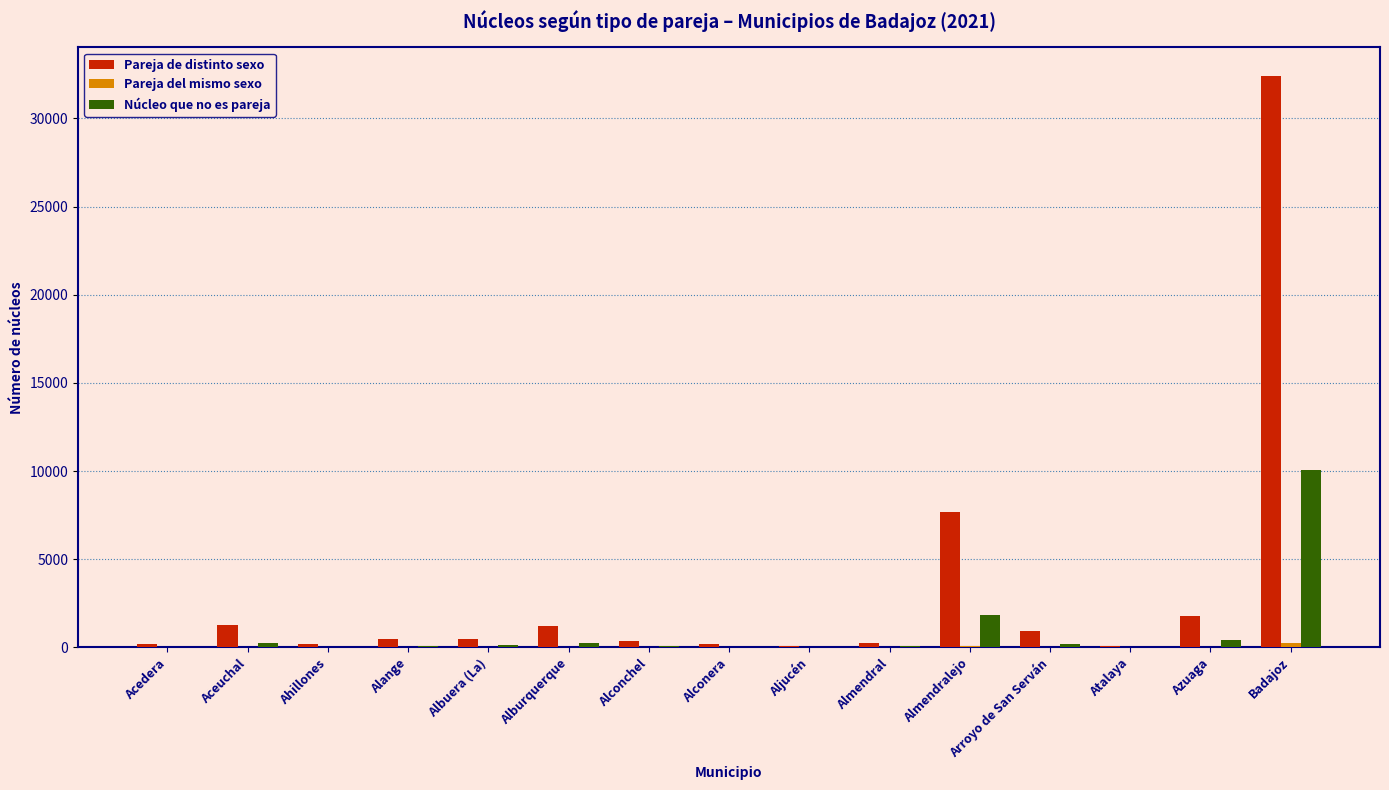

Where does the Núcleo que no es pareja series first go above 92?

Aceuchal